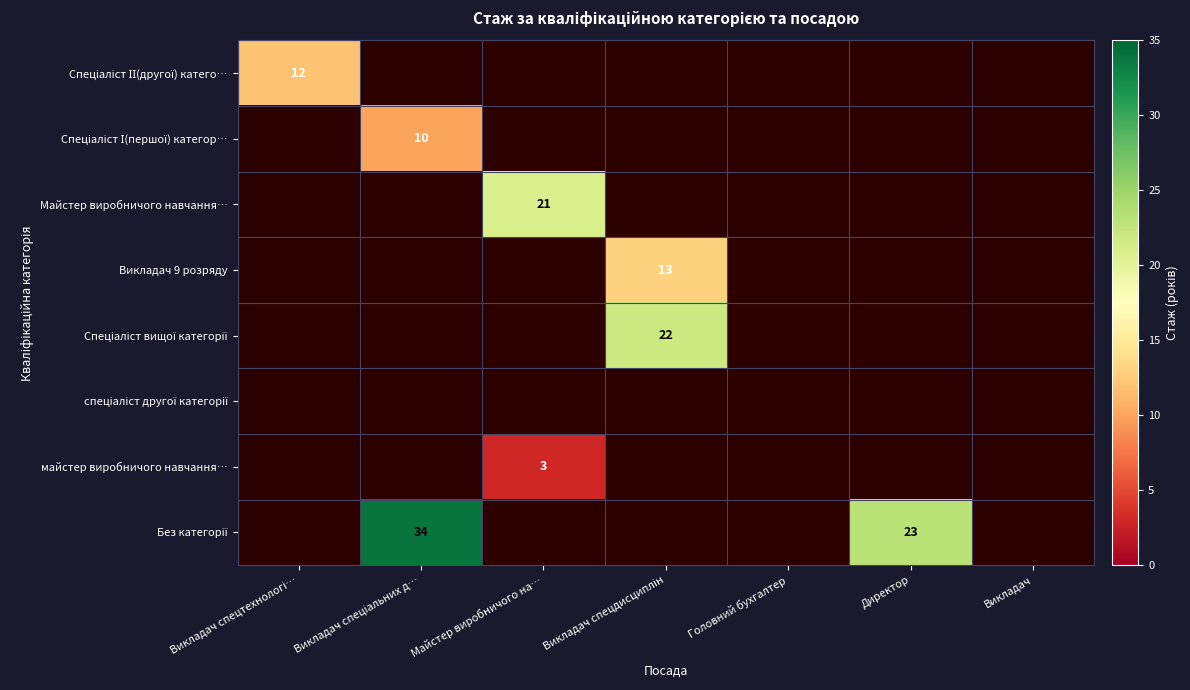

What is the approximate value of Спеціаліст І(першої) категор… at Викладач спеціальних д…?

10.0